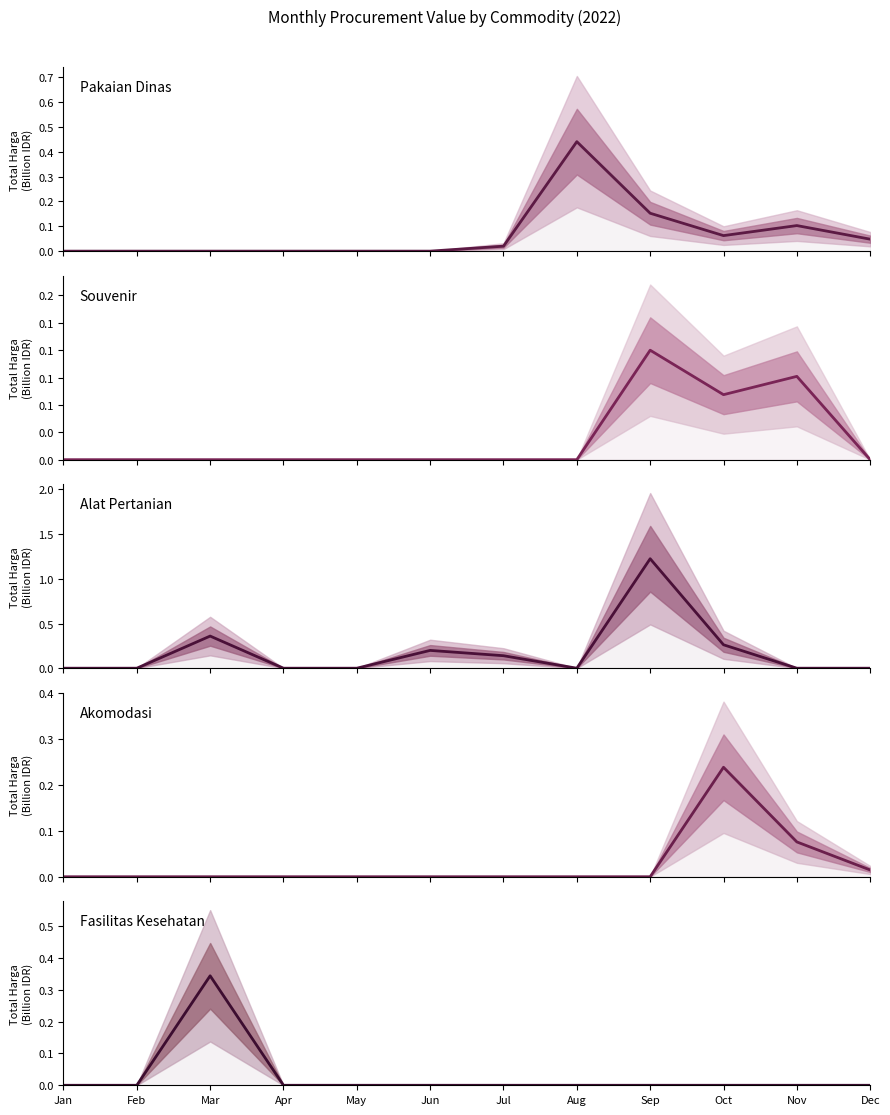

Where do Pakaian Dinas and Akomodasi first cross each other?

Sep and Oct